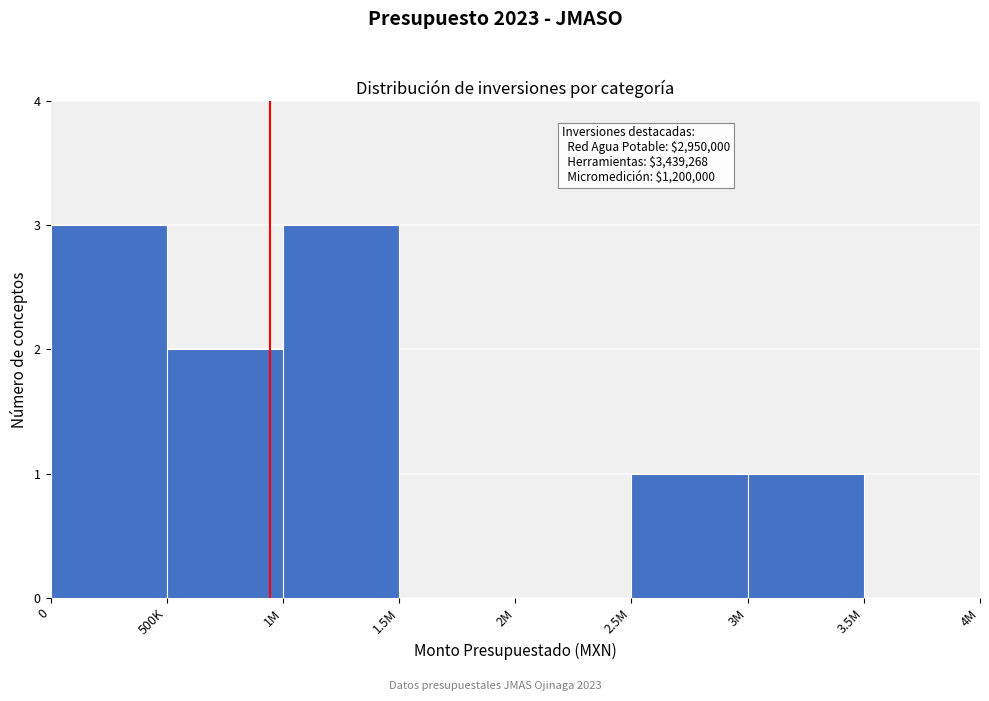

Reading left to right, what are all the values shown in this chart?

0=3	500K=2	1M=3	1.5M=0	2M=0	2.5M=1	3M=1	3.5M=0